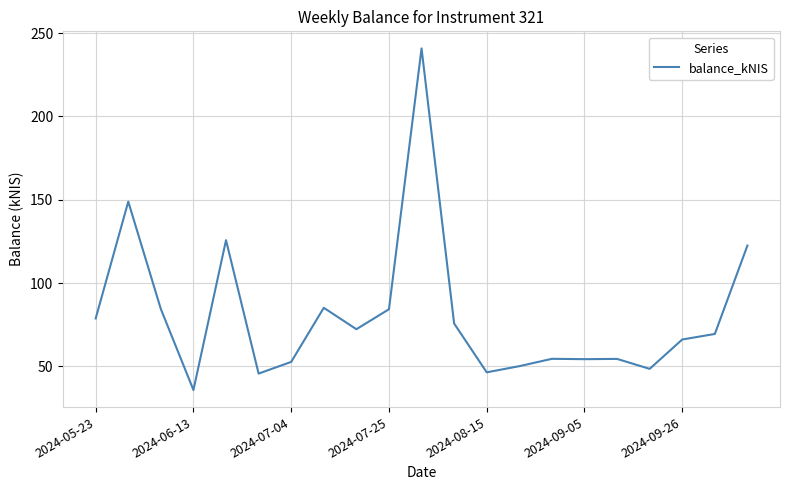

What is the minimum value shown in the chart?

35.9